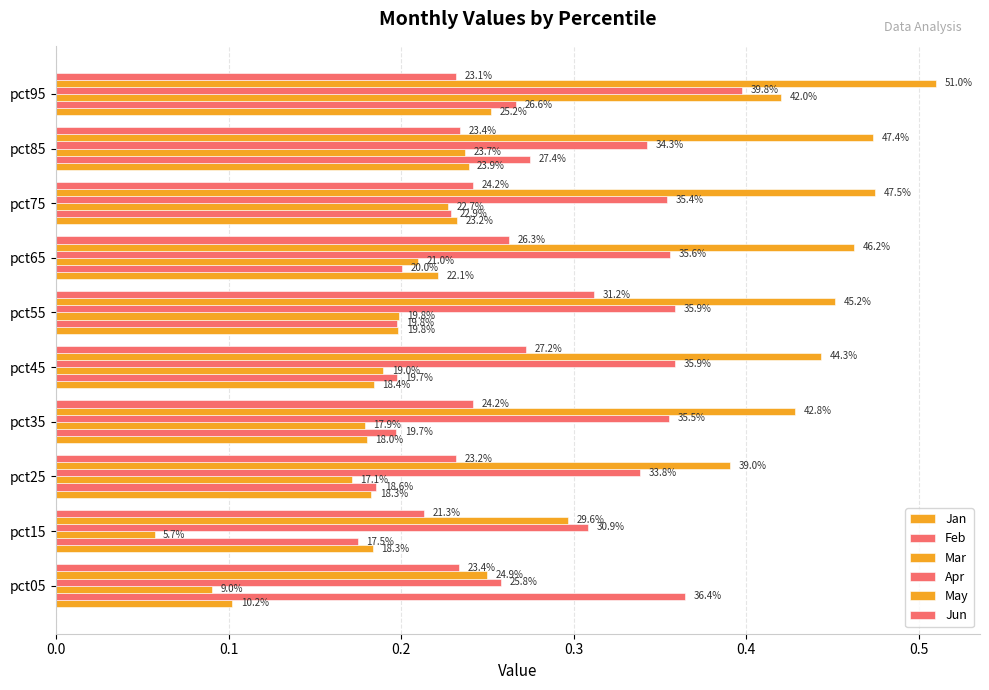

Reading left to right, transcribe all the data shown in this chart.

Jan: 0.1	0.2	0.2	0.2	0.2	0.2	0.2	0.2	0.2	0.3
Feb: 0.4	0.2	0.2	0.2	0.2	0.2	0.2	0.2	0.3	0.3
Mar: 0.1	0.1	0.2	0.2	0.2	0.2	0.2	0.2	0.2	0.4
Apr: 0.3	0.3	0.3	0.4	0.4	0.4	0.4	0.4	0.3	0.4
May: 0.2	0.3	0.4	0.4	0.4	0.5	0.5	0.5	0.5	0.5
Jun: 0.2	0.2	0.2	0.2	0.3	0.3	0.3	0.2	0.2	0.2